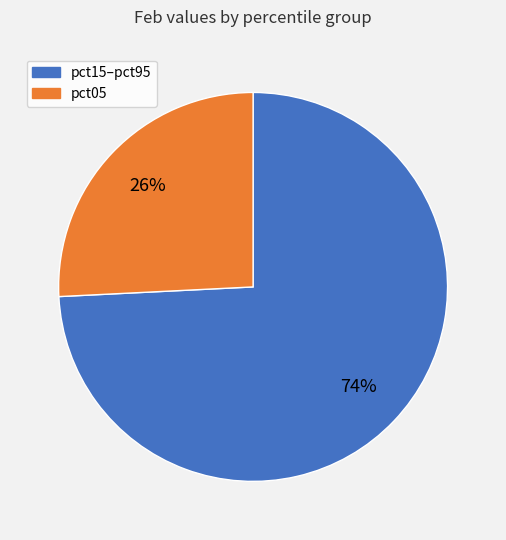

To the nearest percent, what is the average slice percentage?

50%